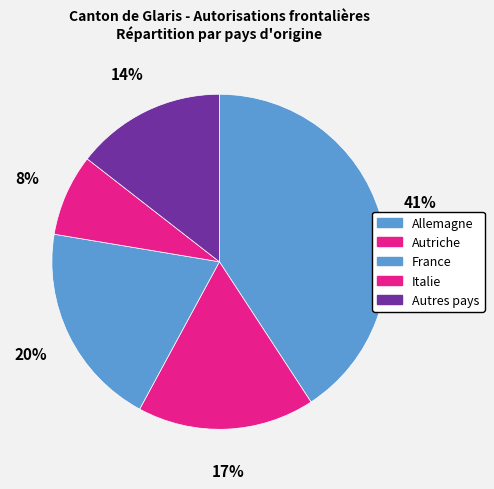

Is the sum of Italie and Autres pays greater than half?

No